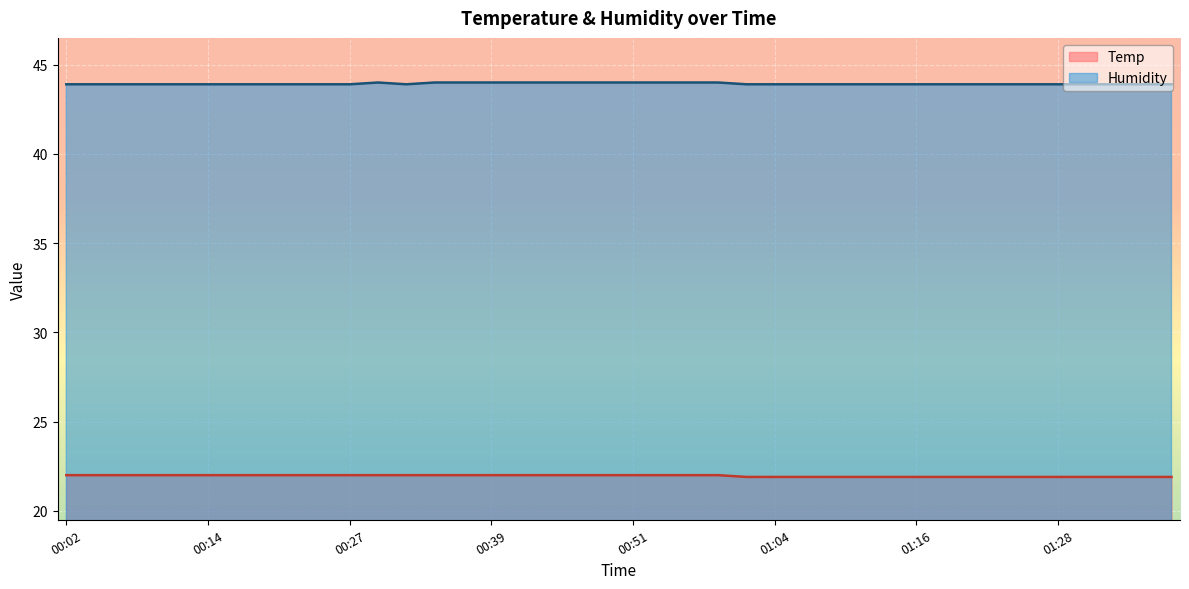

True or false: Temp and Humidity intersect in this chart.

False